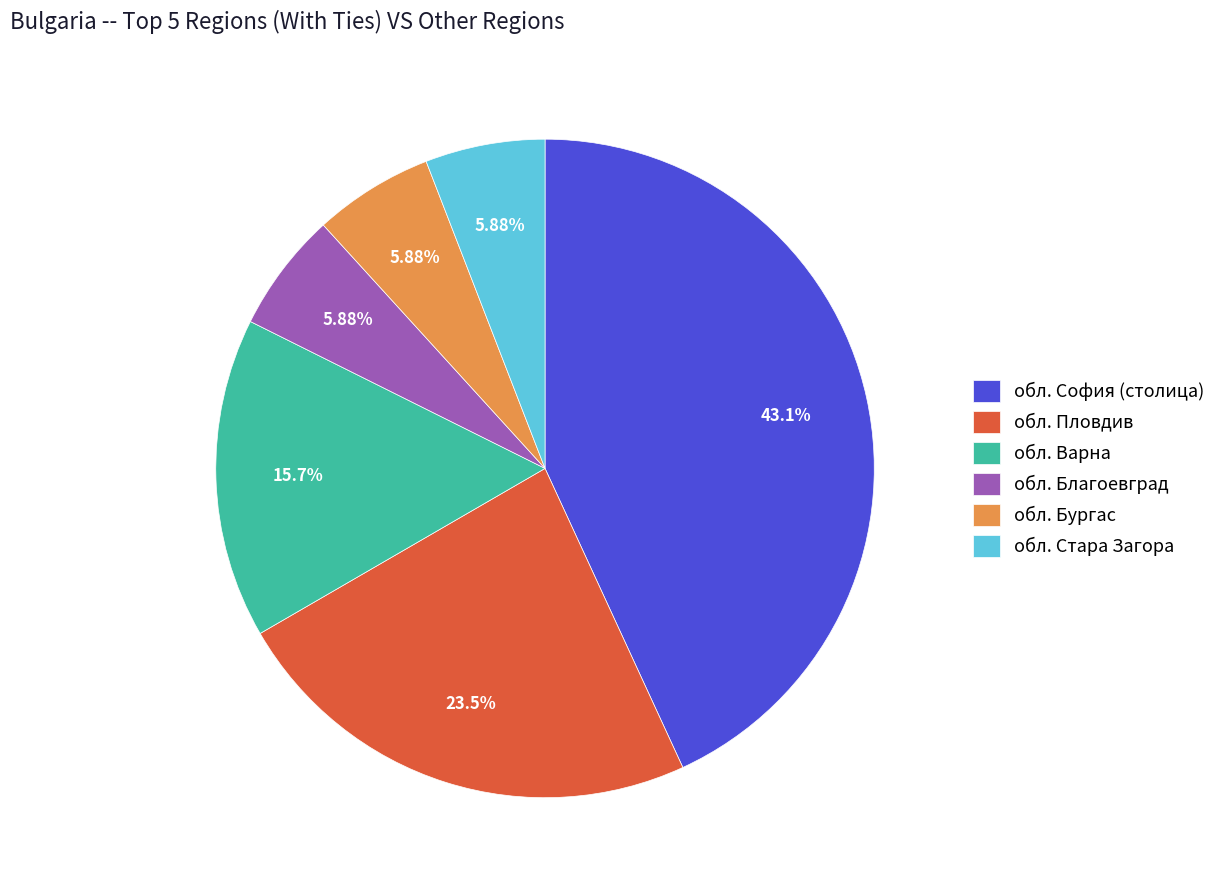

Does обл. София (столица) account for over 50% of the chart?

No